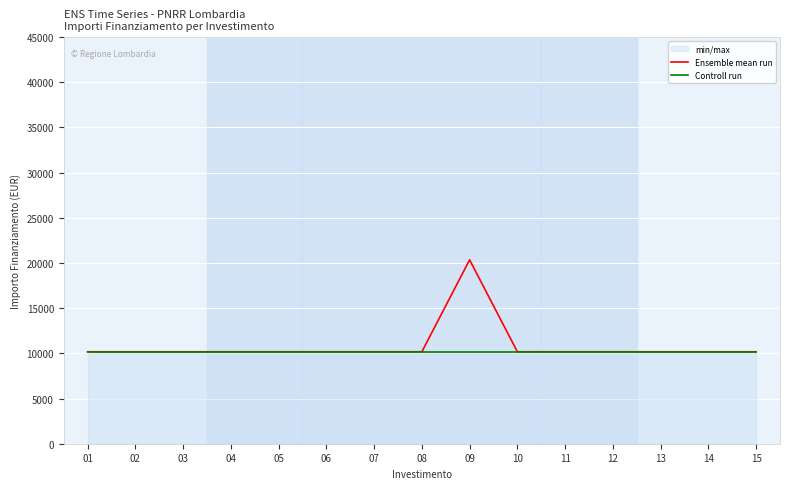

True or false: Controll run and Ensemble mean run intersect in this chart.

False